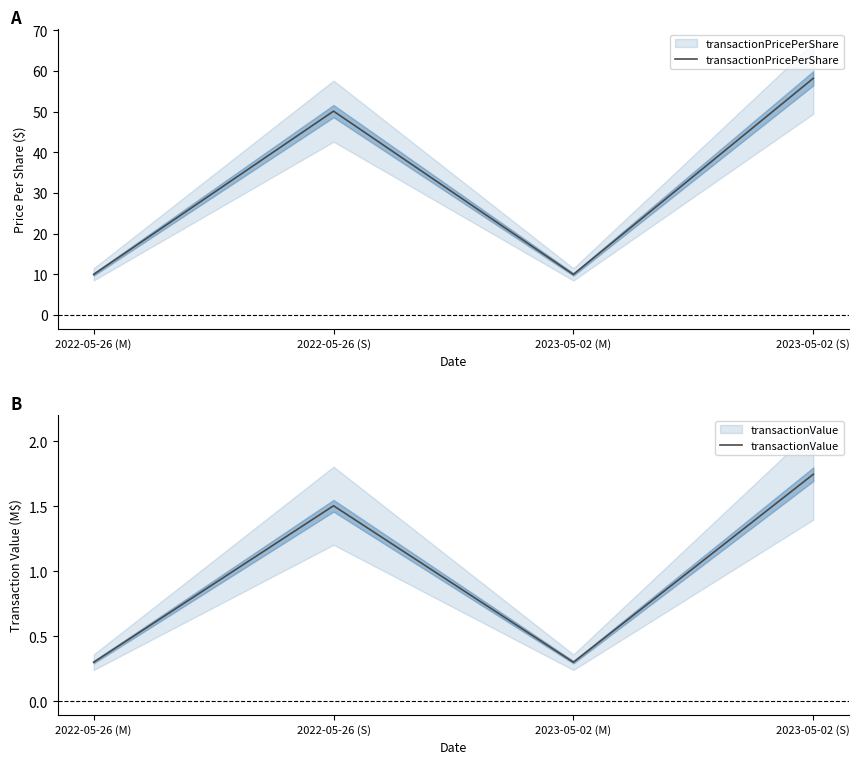

Count the number of data series in this chart.

2